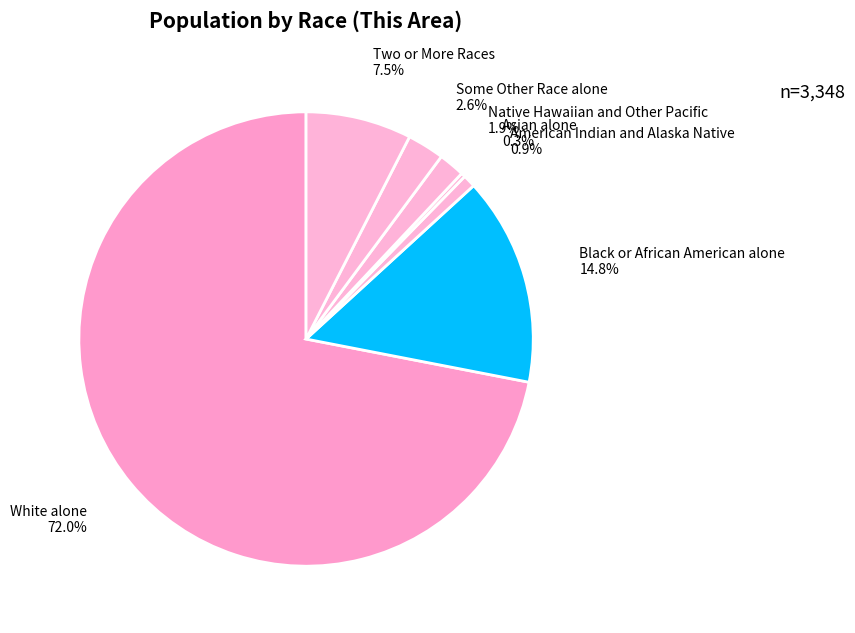

How many segments does this pie chart have?

7